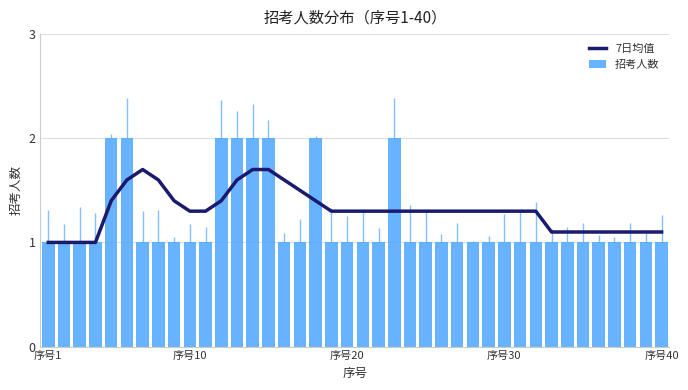

What are all the series names shown in the legend?

7日均值, 招考人数